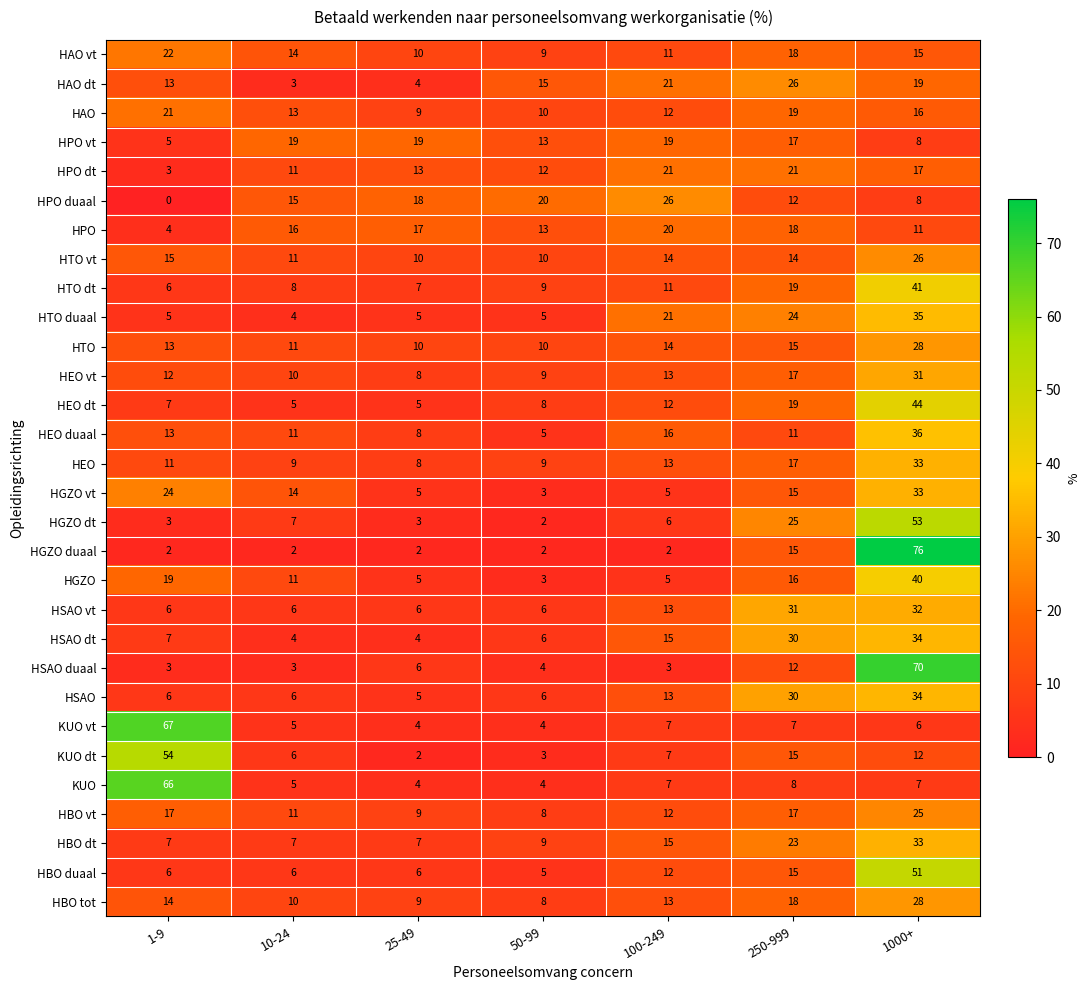

True or false: HBO dt has a value of 7 at 25-49.

True